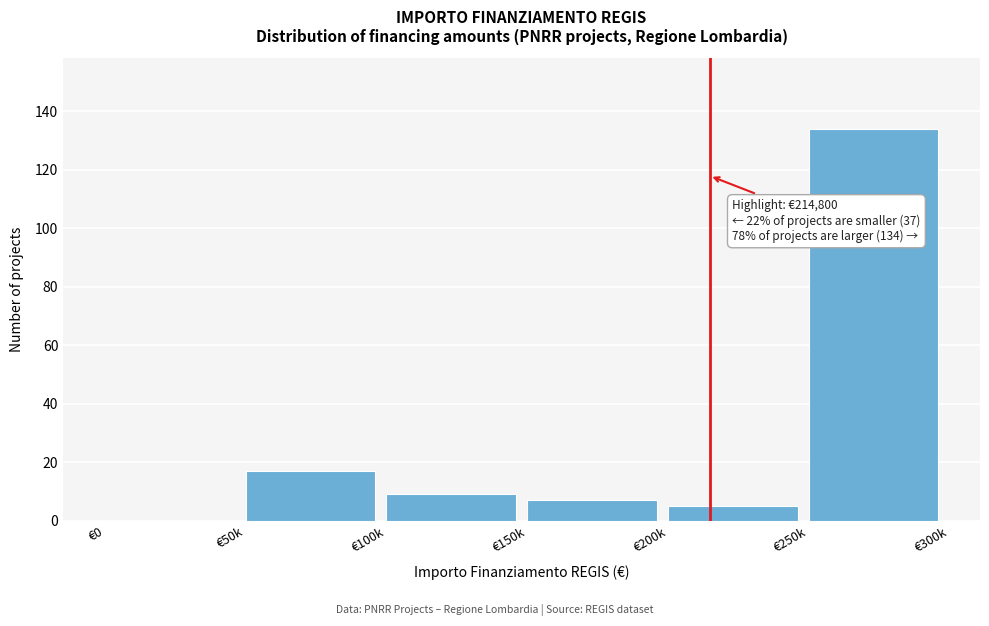

Reading right to left, what are all the values shown in this chart?

€250k=134	€200k=5	€150k=7	€100k=9	€50k=17	€0=0